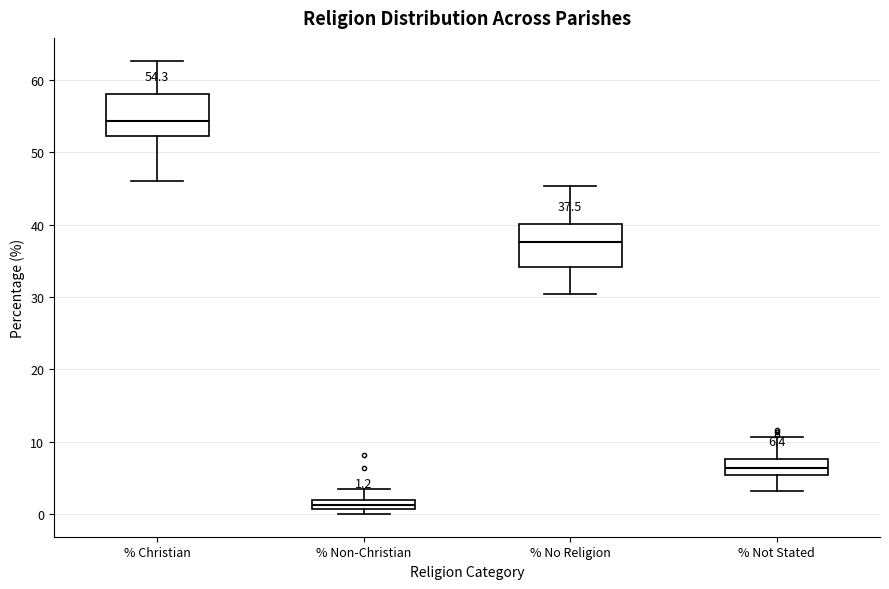

Which box's median line is the lowest?

% Non-Christian